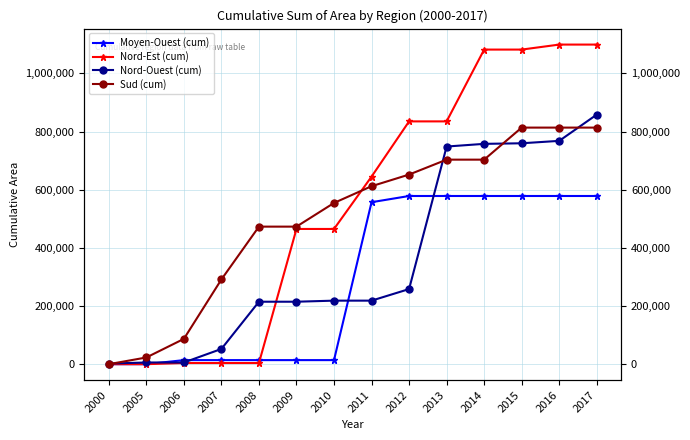

Reading left to right, extract all data points from this chart.

Moyen-Ouest (cum): 2000=0	2005=0	2006=13947	2007=13947	2008=13947	2009=13947	2010=13947	2011=557109	2012=578470	2013=578470	2014=578470	2015=578470	2016=578470	2017=578470
Nord-Est (cum): 2000=0	2005=0	2006=3900	2007=3900	2008=3900	2009=465079	2010=465079	2011=645079	2012=835079	2013=835079	2014=1082079	2015=1082079	2016=1099279	2017=1099279
Nord-Ouest (cum): 2000=2000	2005=5763	2006=5763	2007=52363	2008=214802	2009=214802	2010=218504	2011=218504	2012=258298	2013=748586	2014=757790	2015=759790	2016=768090	2017=858390
Sud (cum): 2000=0	2005=22986	2006=86971	2007=291372	2008=473093	2009=473093	2010=554538	2011=612126	2012=652189	2013=703489	2014=703489	2015=813714	2016=813714	2017=813714